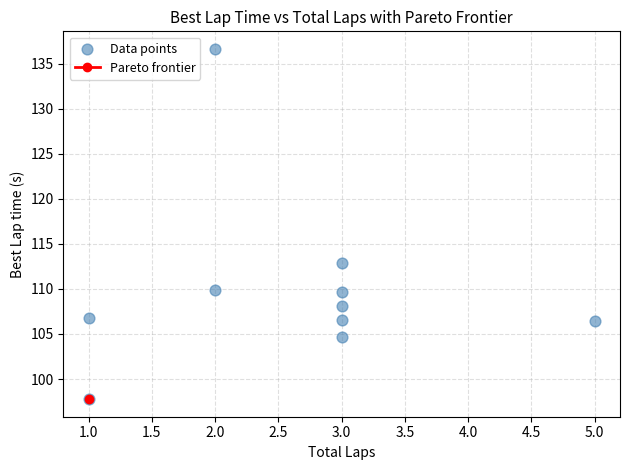

What is the range of X values (max minus min)?

4.0